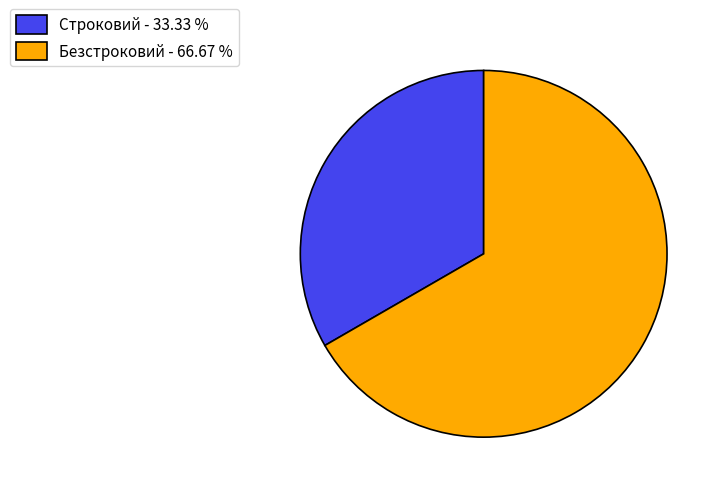

How many segments does this pie chart have?

2